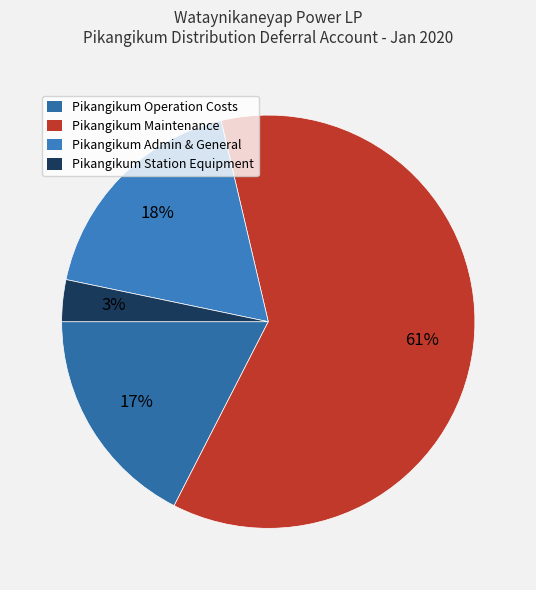

Do Pikangikum Maintenance and Pikangikum Admin & General together represent more than half of the pie?

Yes